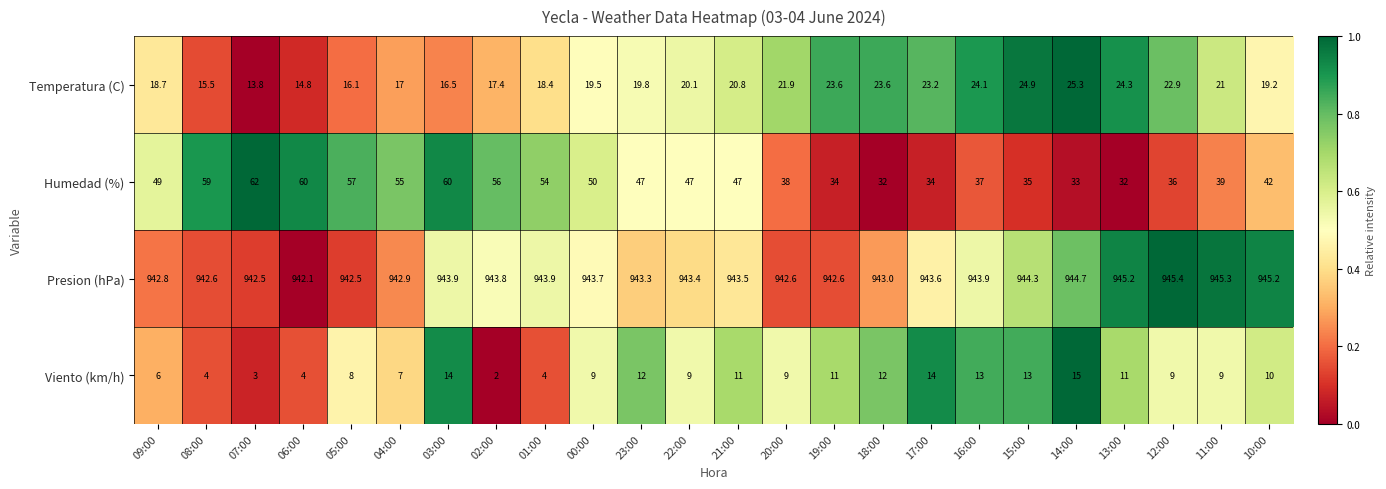

What is the total value across all series at 23:00?

1022.1